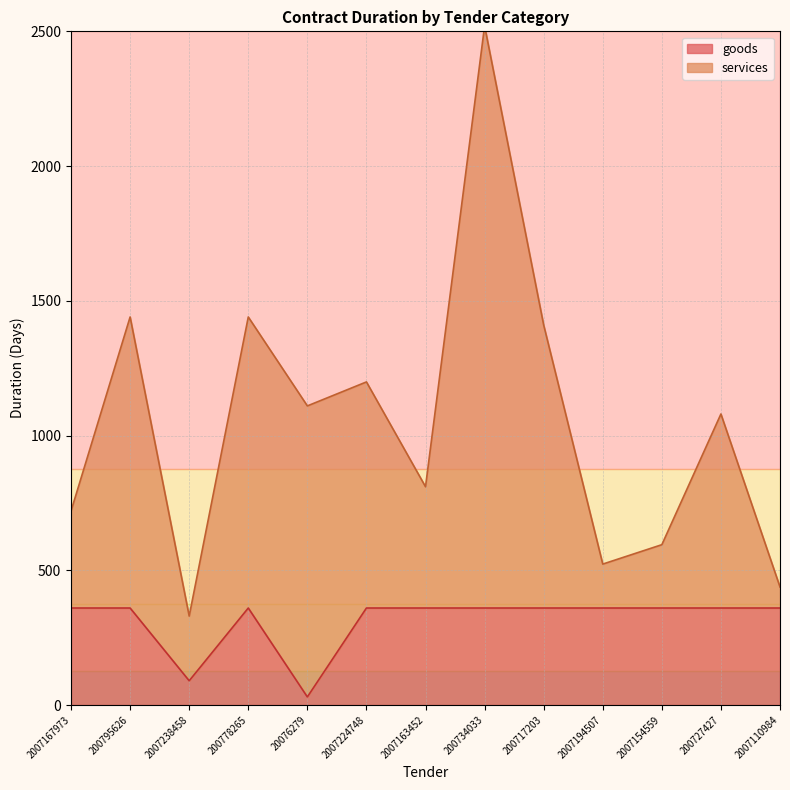

Rank the series by their maximum value, from highest to lowest.

services, goods